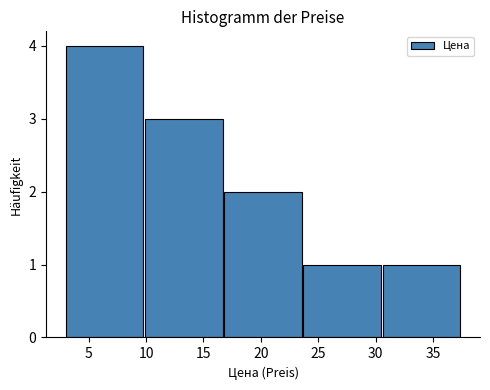

Reading left to right, list every bar in this chart as the range it spans on the x-axis followed by its height. Neither the bar edges nor the heights are printed on the chart, so give them approximately, as read against the axes.

3.0 to 10.0: 4
10.0 to 16.5: 3
16.5 to 23.5: 2
23.5 to 30.5: 1
30.5 to 37.5: 1